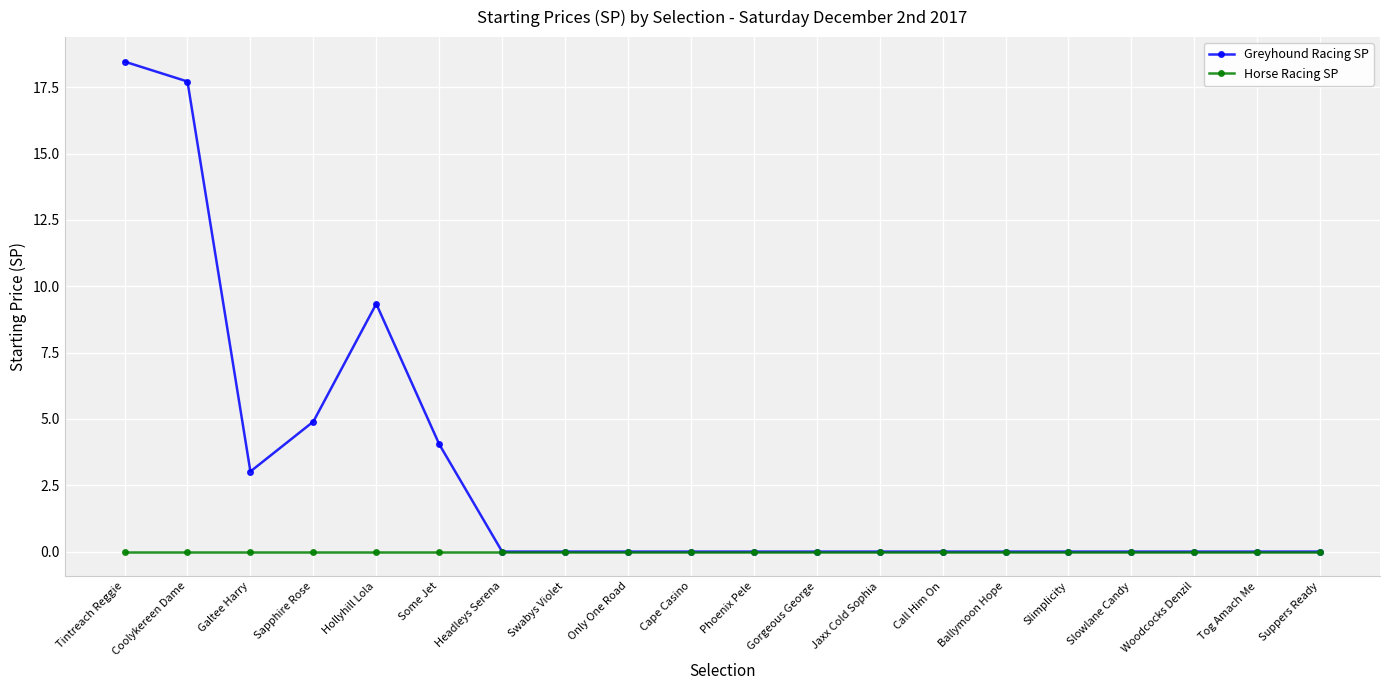

At how many categories does at least one series exceed 13?

2